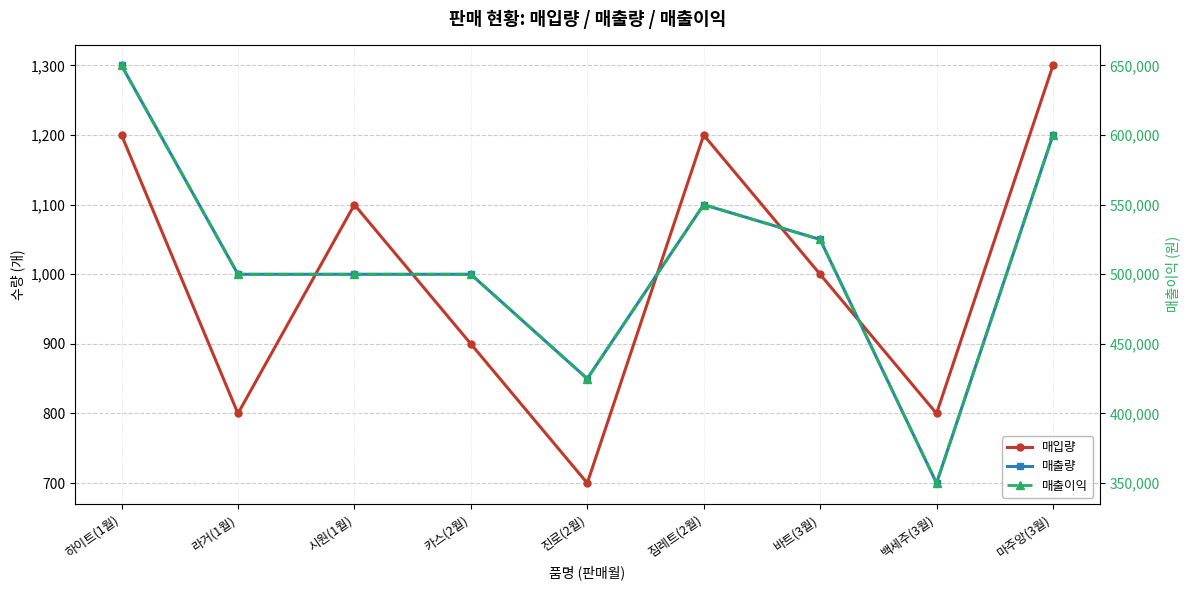

How many values in the 매출량 series are below 1000?

2